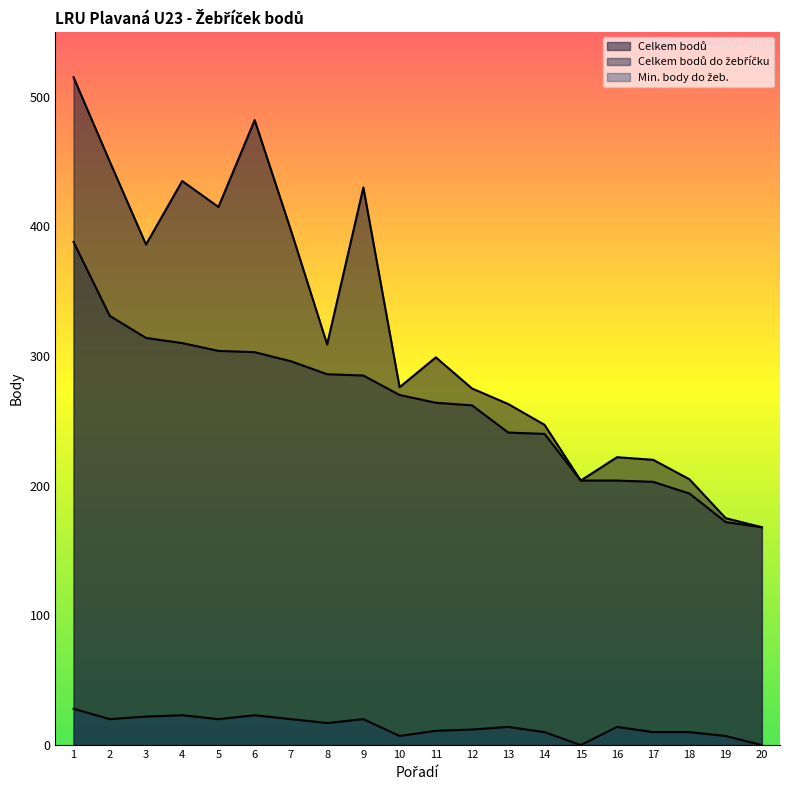

How many positive values does the Min. body do žeb. series have?

18